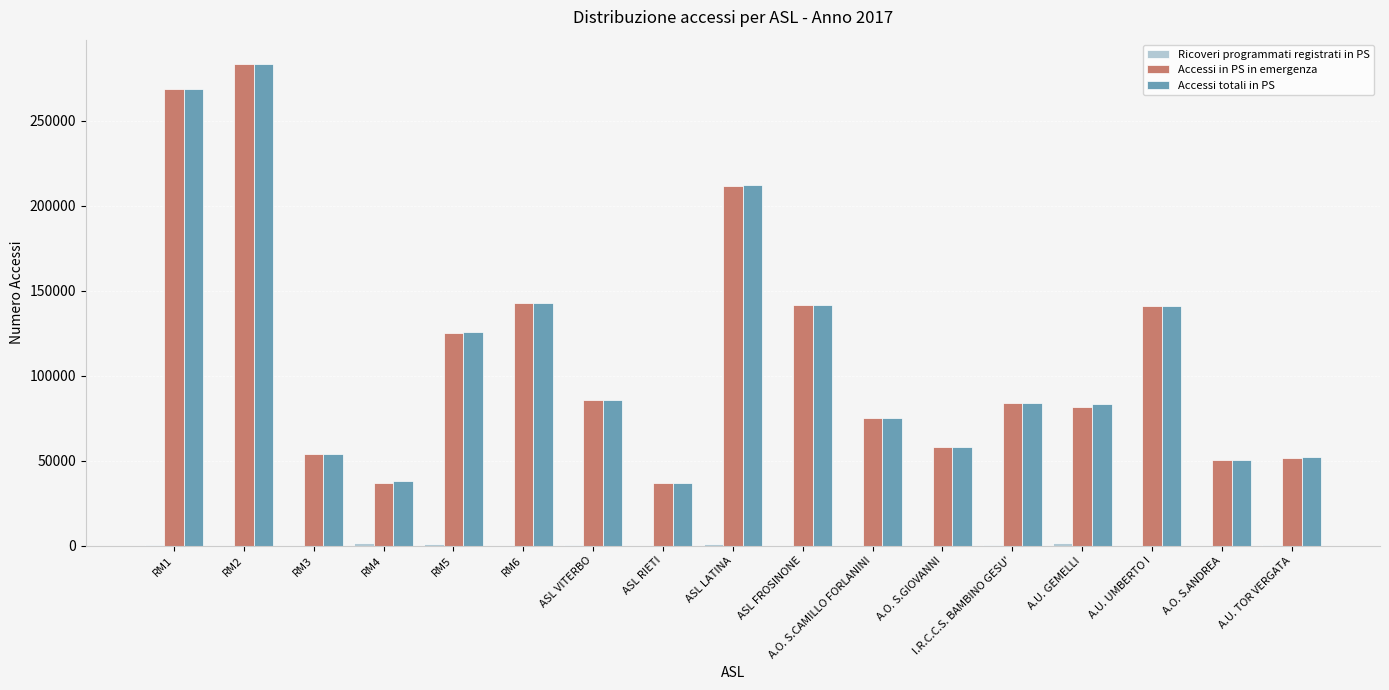

At which category is the sum across all series the highest?

RM2